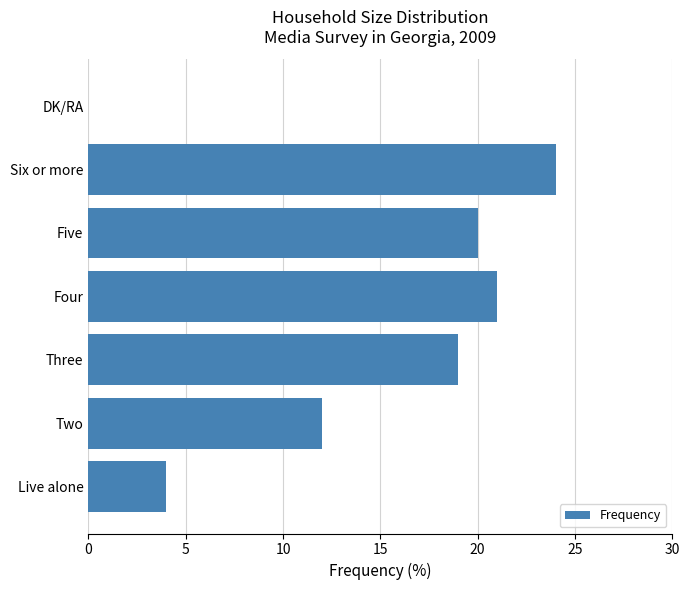

What value does the data have at Two, to the nearest 5?

10